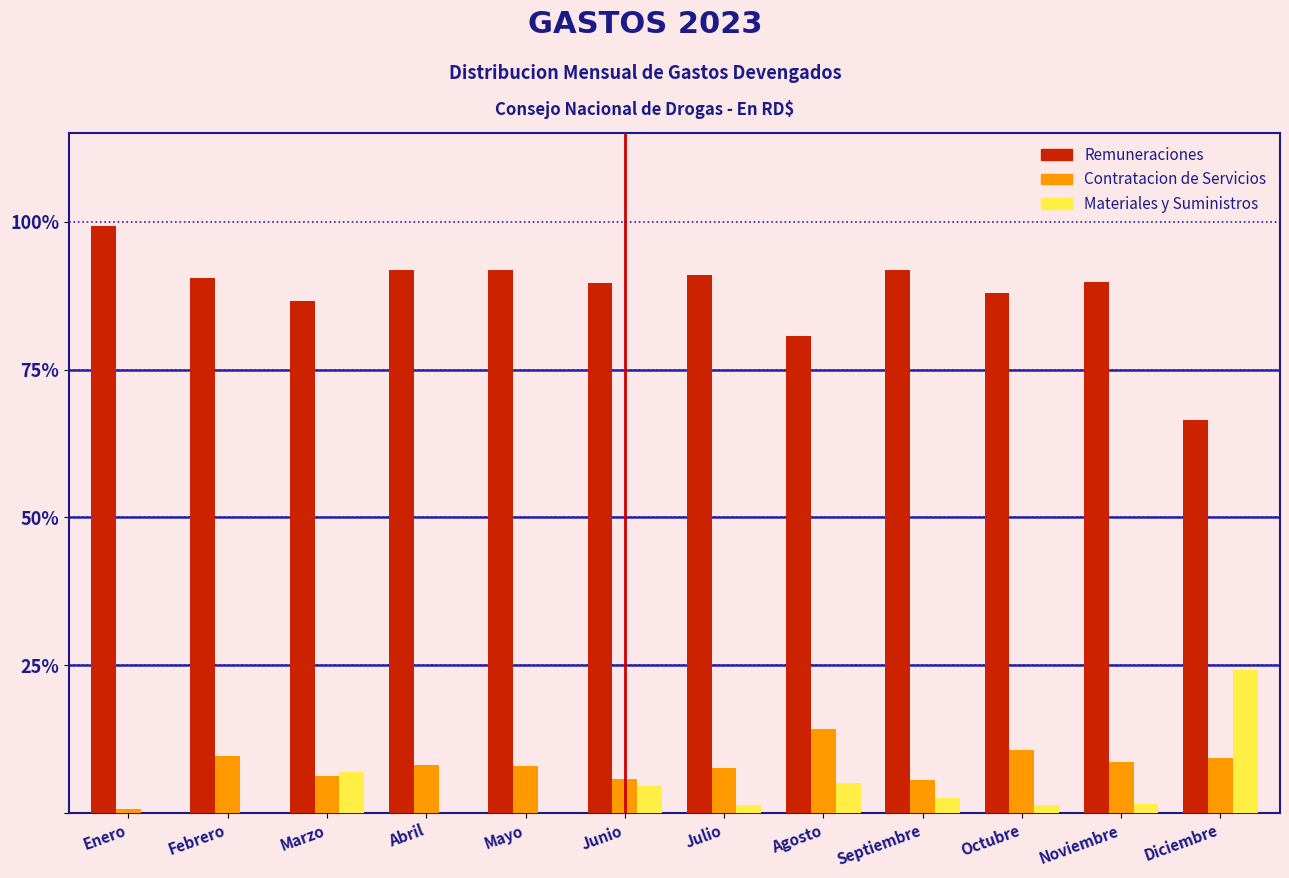

Which series has the largest total across all categories?

Remuneraciones